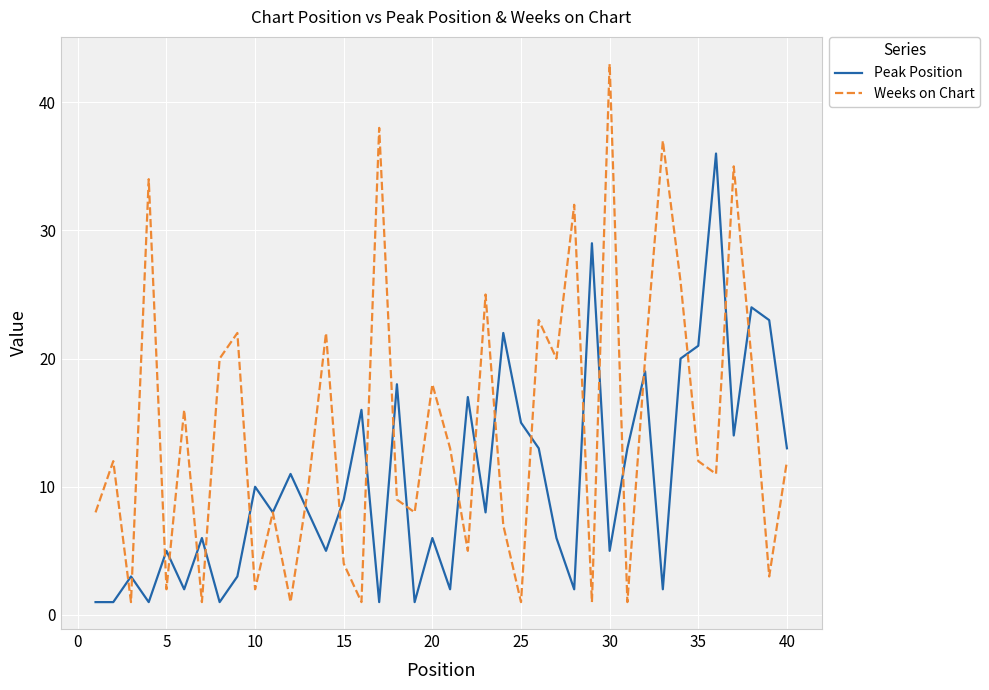

Which series has the widest spread of values?

Weeks on Chart